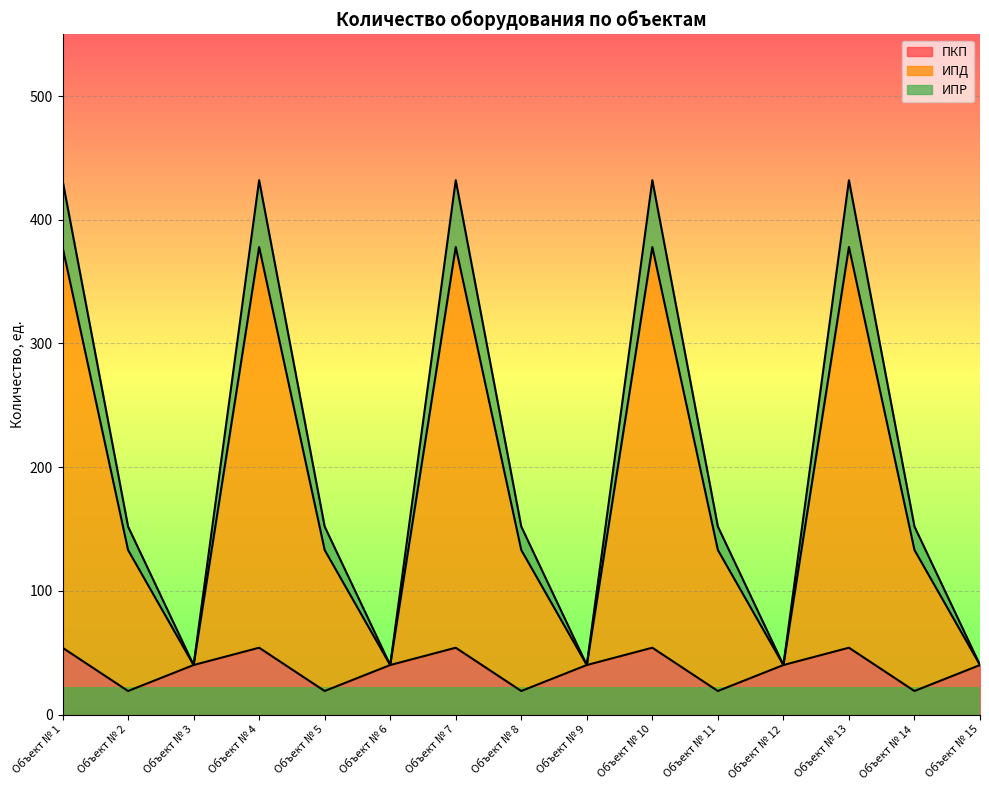

Does the chart have visible grid lines?

Yes